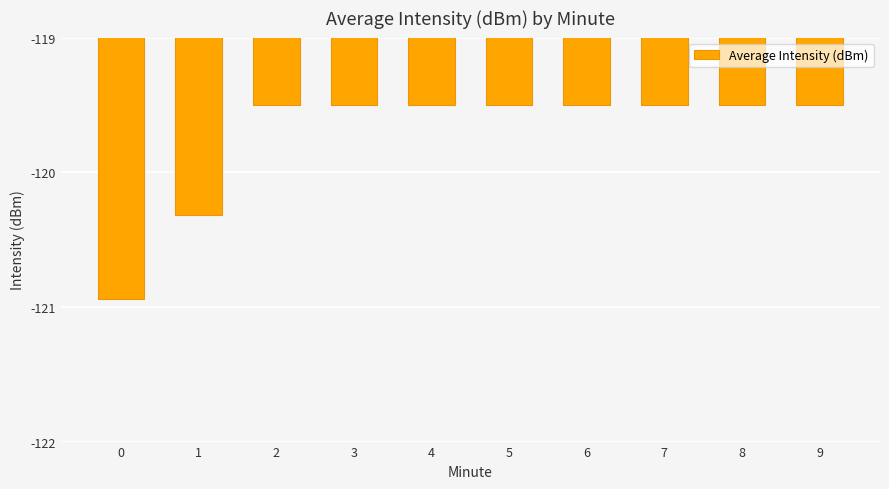

The chart shows a value of -120.3 at 1. True or false?

True